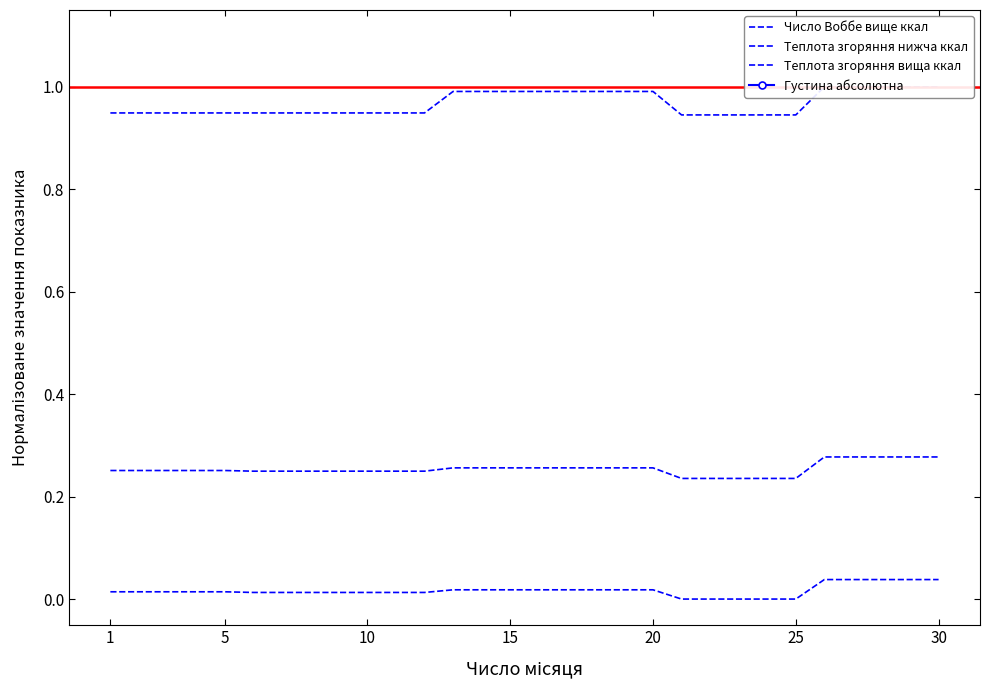

Is it true that Число Воббе вище ккал equals 0.5 at 15?

False